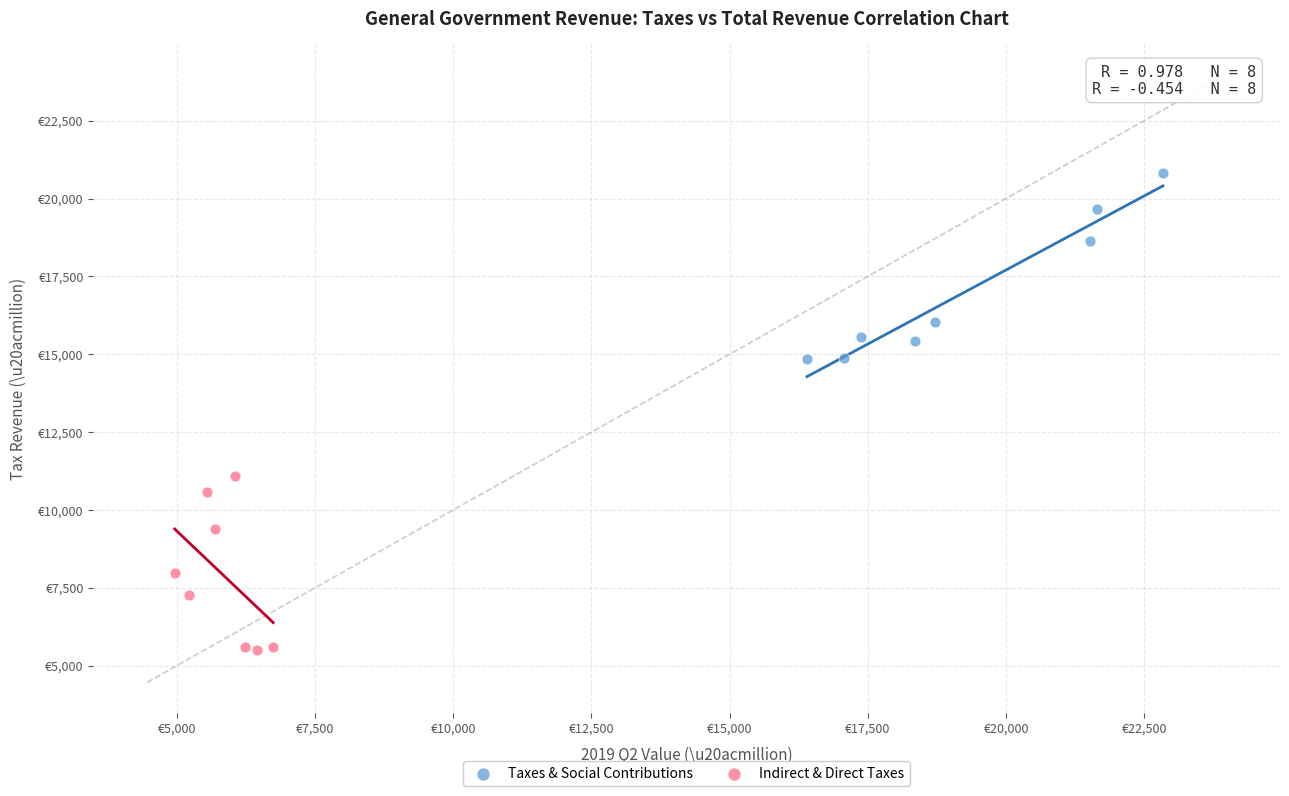

What are all the series names shown in the legend?

Taxes & Social Contributions, Indirect & Direct Taxes